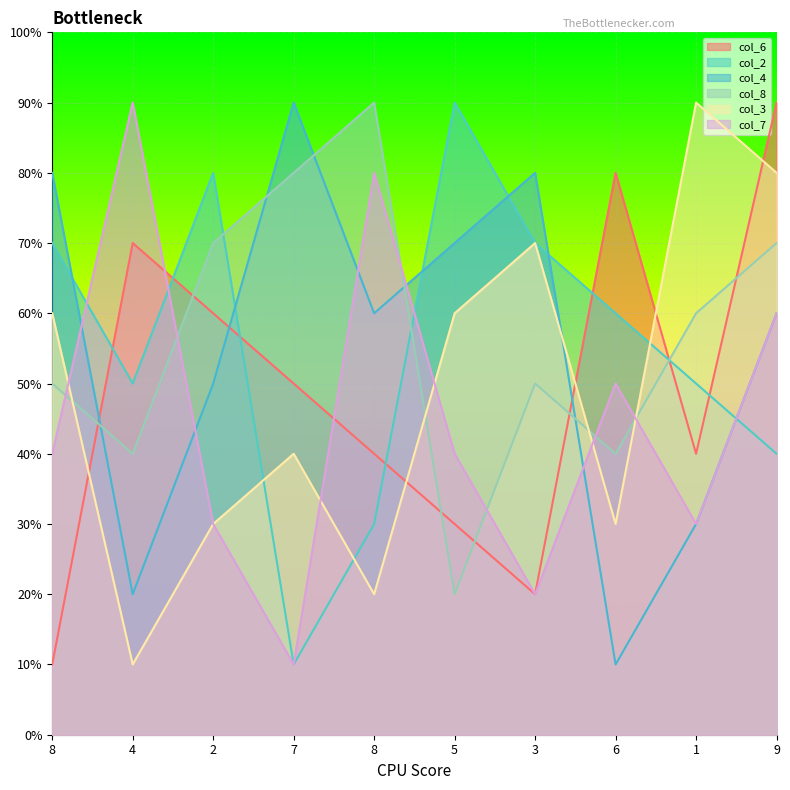

Which series has the largest total across all categories?

col_8